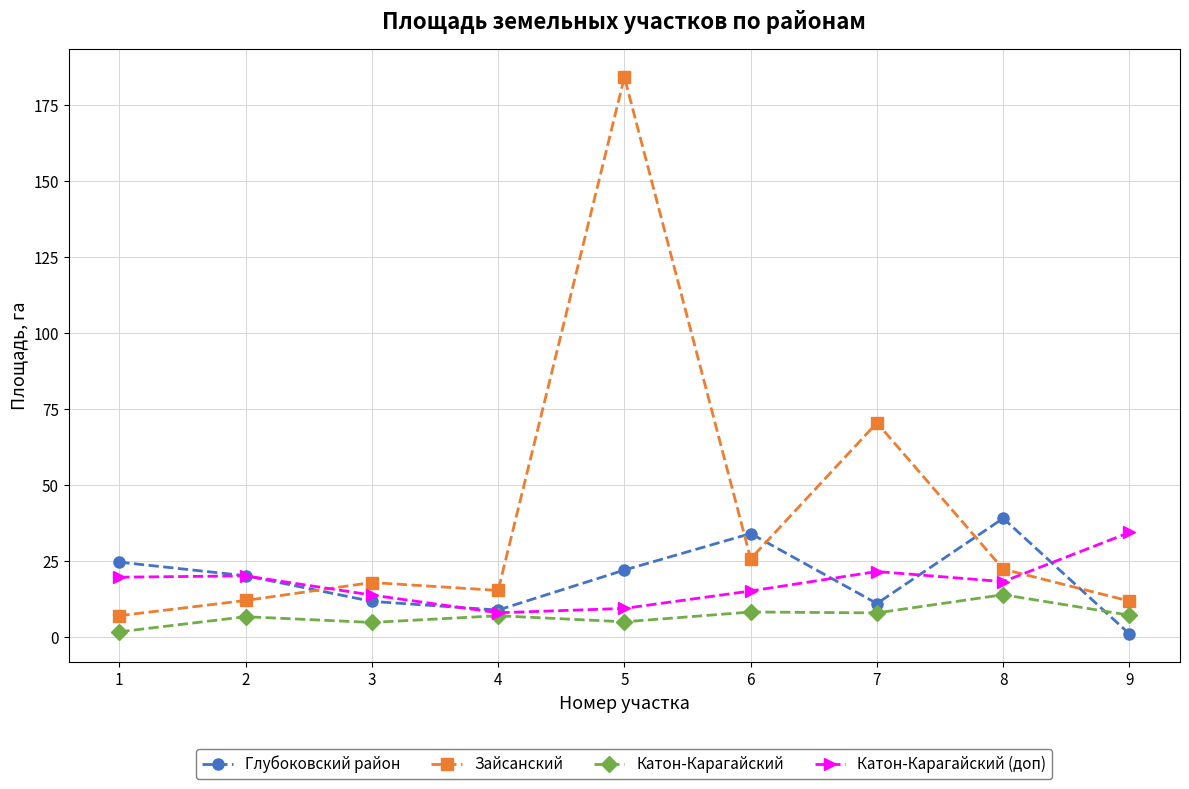

What is the approximate value of Катон-Карагайский at 7?

7.9